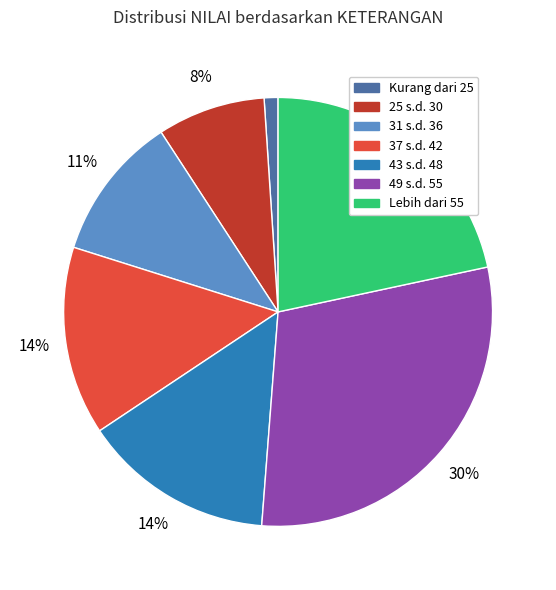

Combined, do 43 s.d. 48 and 31 s.d. 36 account for over 50%?

No